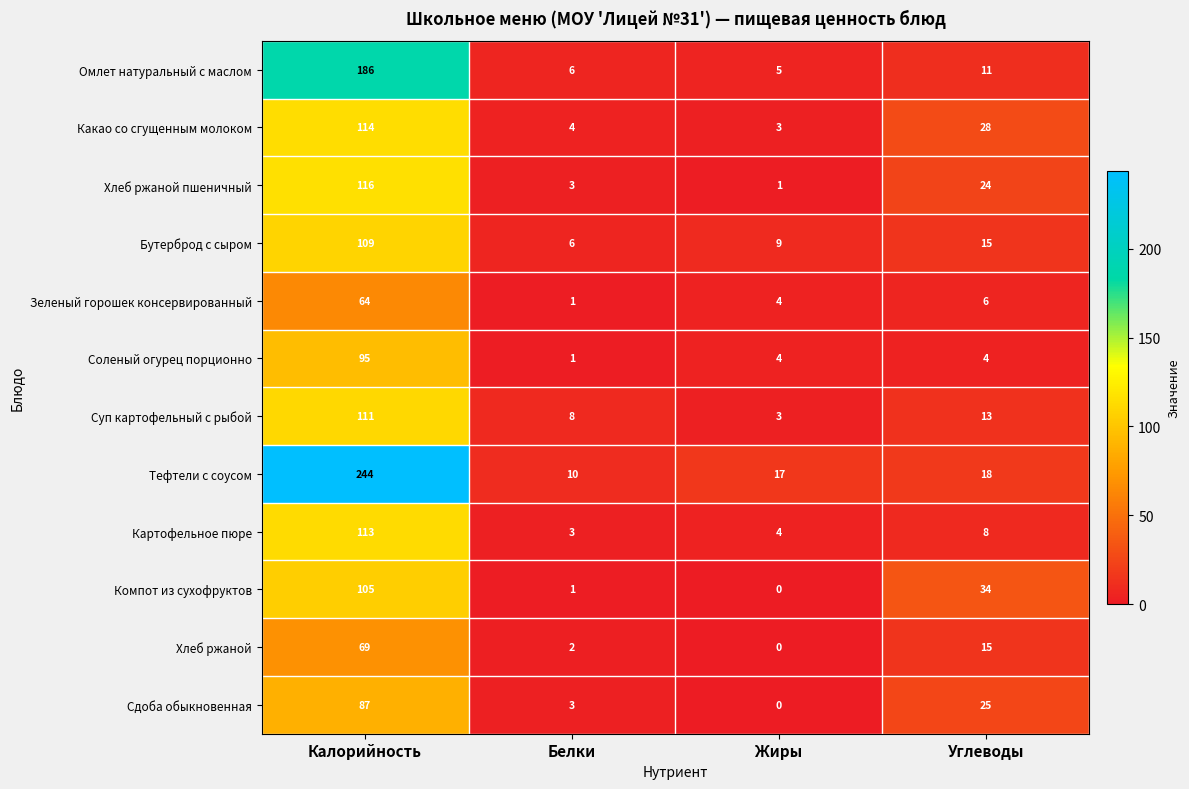

What is the average value of the Компот из сухофруктов series?

35